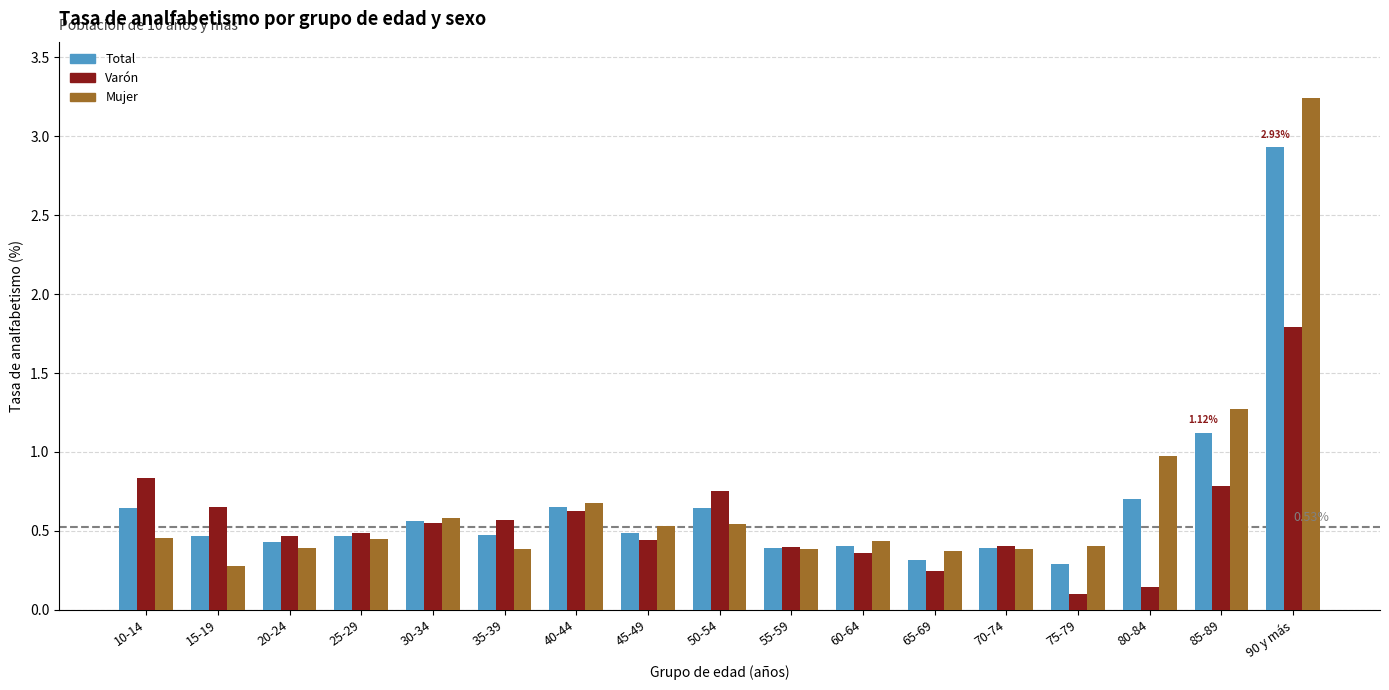

Count the number of categories in the chart.

17